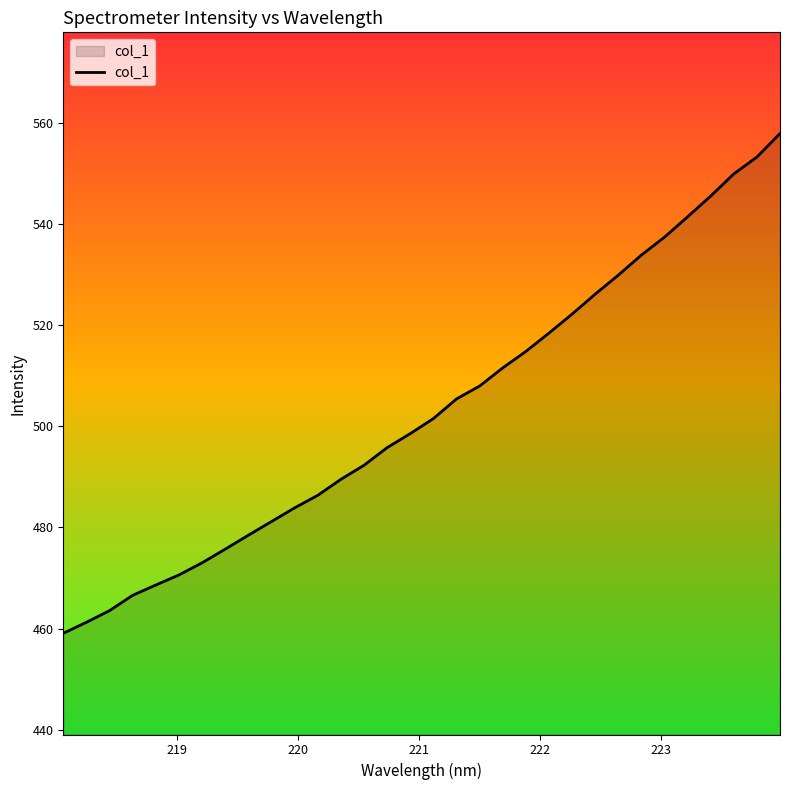

Does the chart have visible grid lines?

No